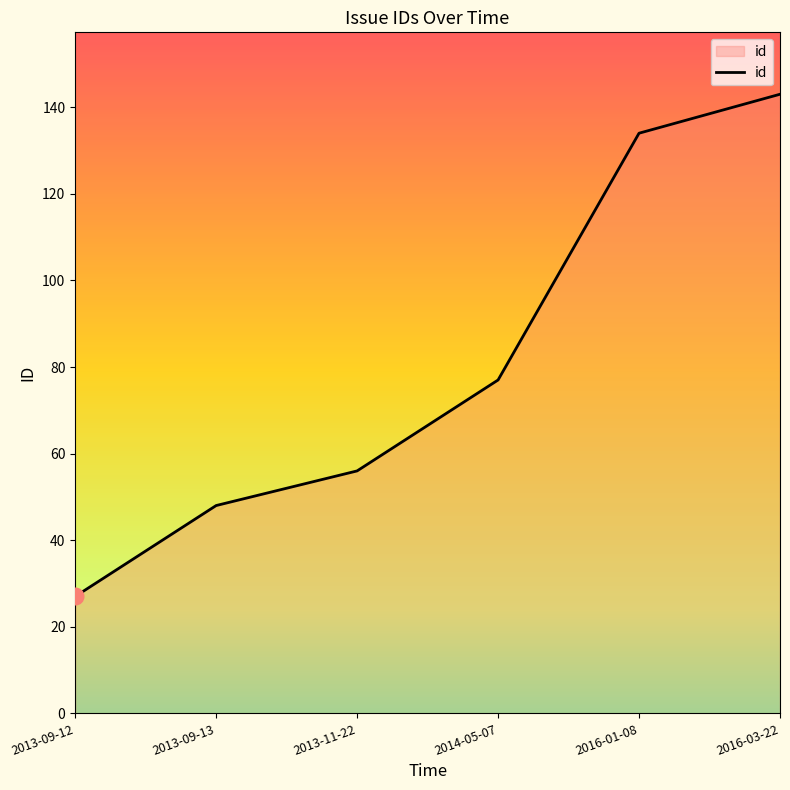

At which label is the value closest to 85?

2014-05-07